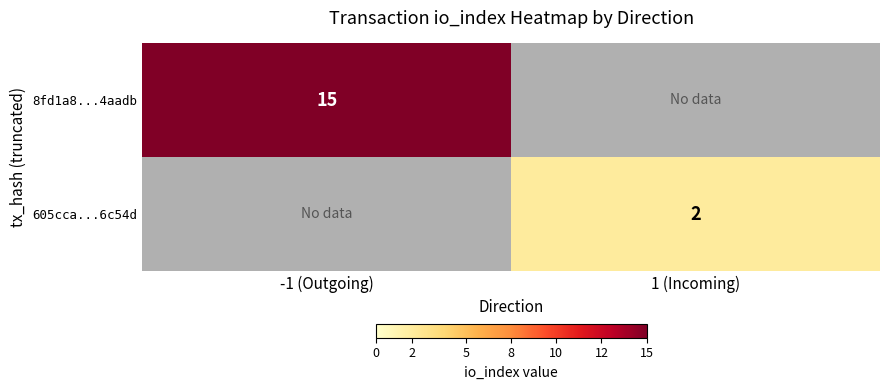

Is it true that 8fd1a8...4aadb equals 15 at -1 (Outgoing)?

True